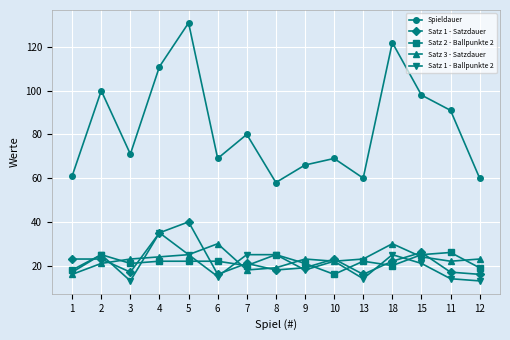

Reading right to left, extract all data points from this chart.

Spieldauer: 60	91	98	122	60	69	66	58	80	69	131	111	71	100	61
Satz 1 - Satzdauer: 16	17	26	22	16	23	19	18	21	16	40	35	17	23	23
Satz 2 - Ballpunkte 2: 19	26	25	20	22	16	21	25	20	22	22	22	21	25	18
Satz 3 - Satzdauer: 23	22	24	30	23	22	23	19	18	30	25	24	23	21	16
Satz 1 - Ballpunkte 2: 13	14	21	25	14	22	18	25	25	15	25	35	13	25	17